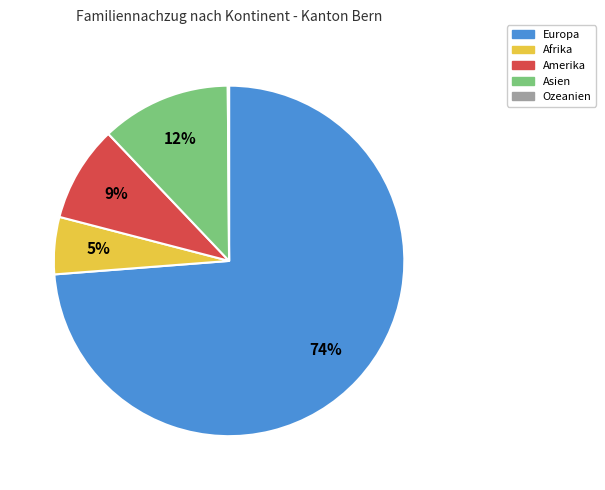

Combined, do Asien and Amerika account for over 50%?

No